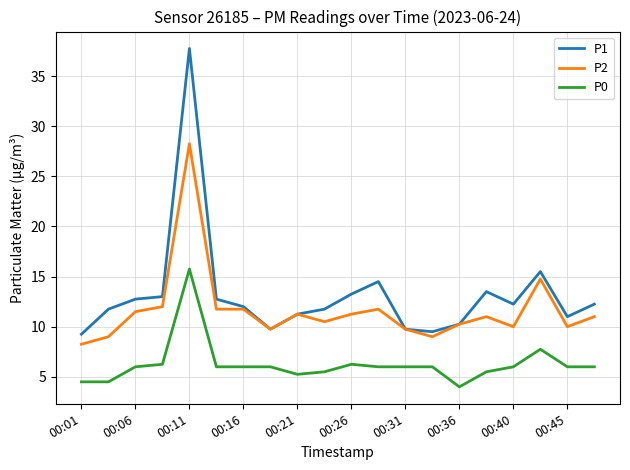

What is the maximum value shown in the chart?

37.8